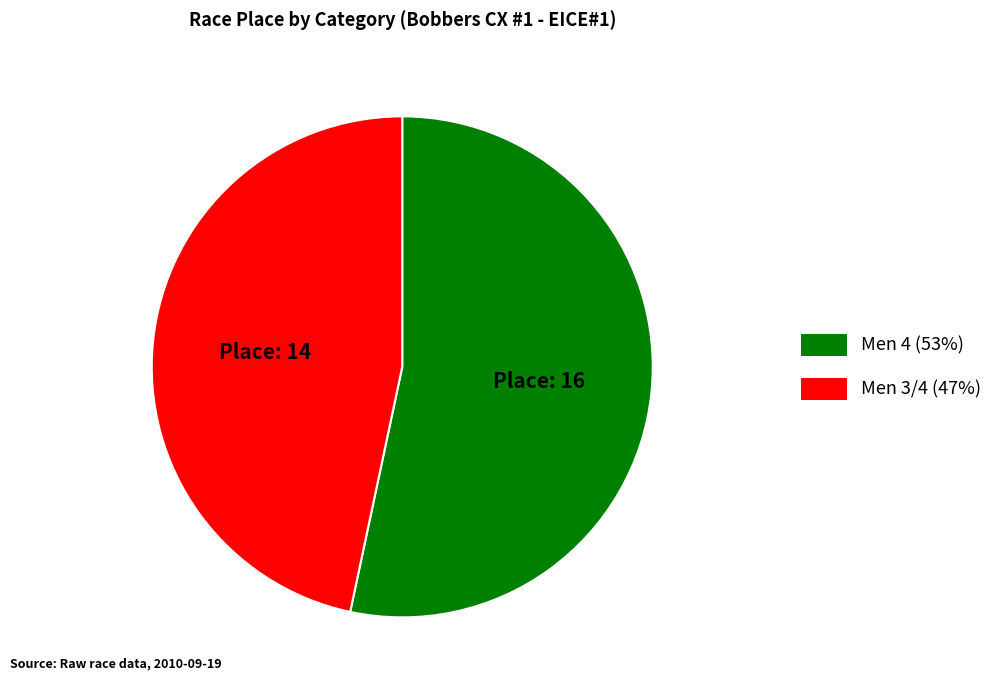

The Men 3/4 slice represents 47% of the pie. True or false?

True